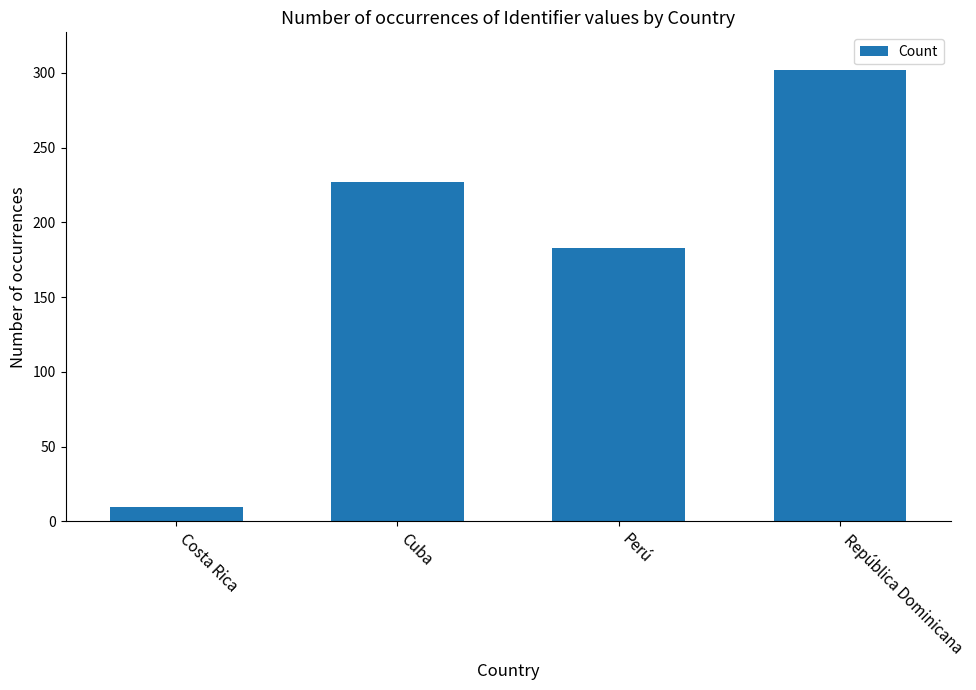

Reading left to right, transcribe all the data shown in this chart.

10	227	183	302